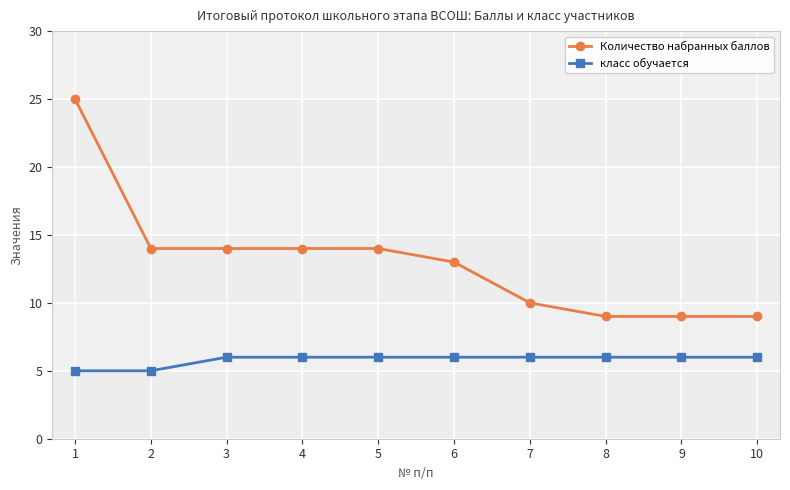

Reading right to left, transcribe all the data shown in this chart.

Количество набранных баллов: 10=9	9=9	8=9	7=10	6=13	5=14	4=14	3=14	2=14	1=25
класс обучается: 10=6	9=6	8=6	7=6	6=6	5=6	4=6	3=6	2=5	1=5